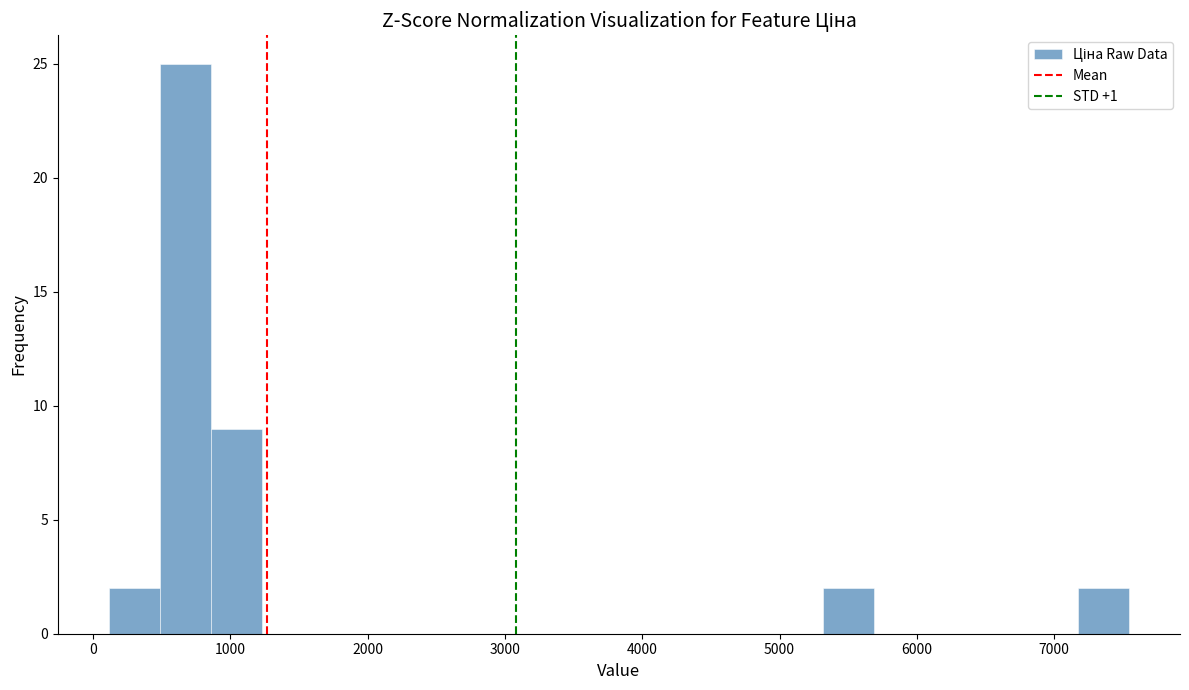

Around what value on the x-axis is the tallest bar? Give the approximate position of its centre, as read against the axis.

700